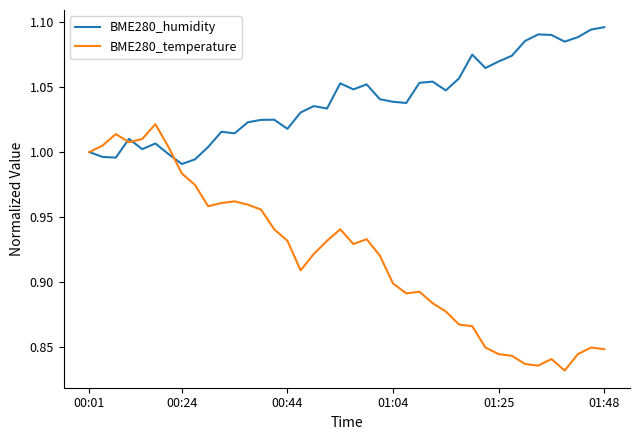

Which series has the widest spread of values?

BME280_temperature